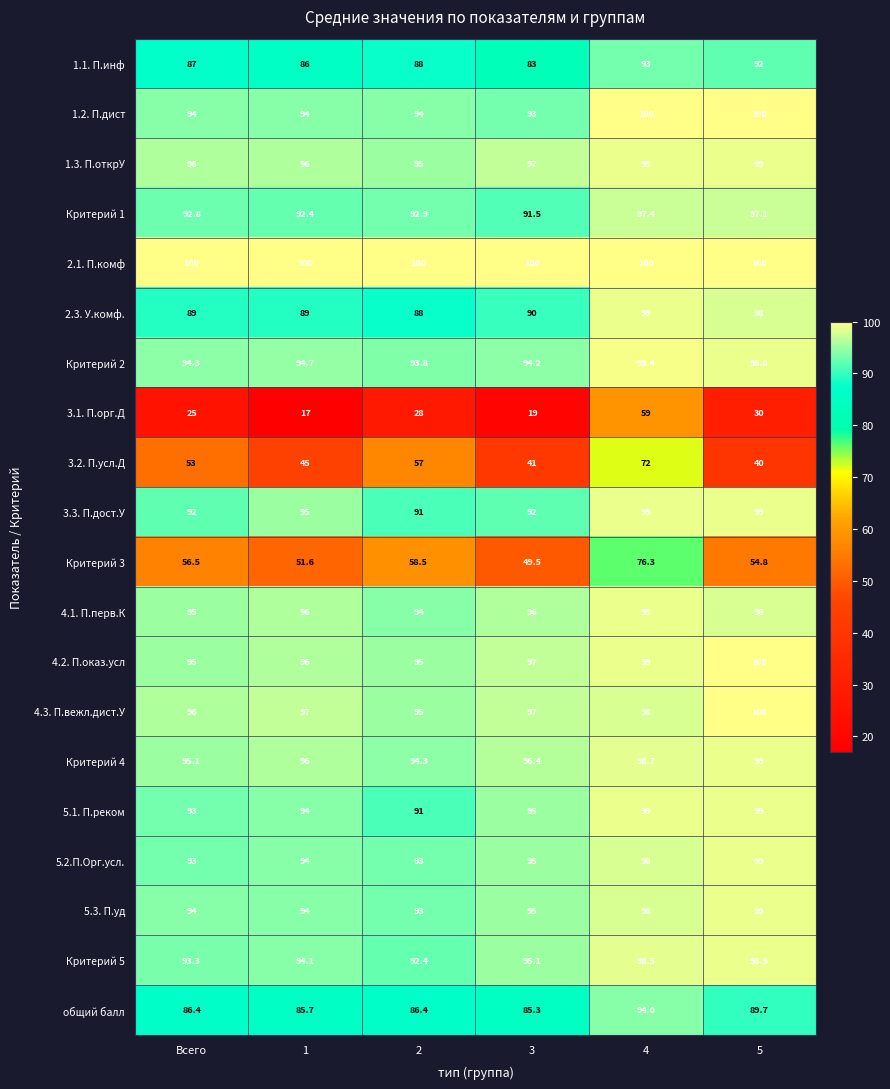

Count the number of data series in this chart.

20